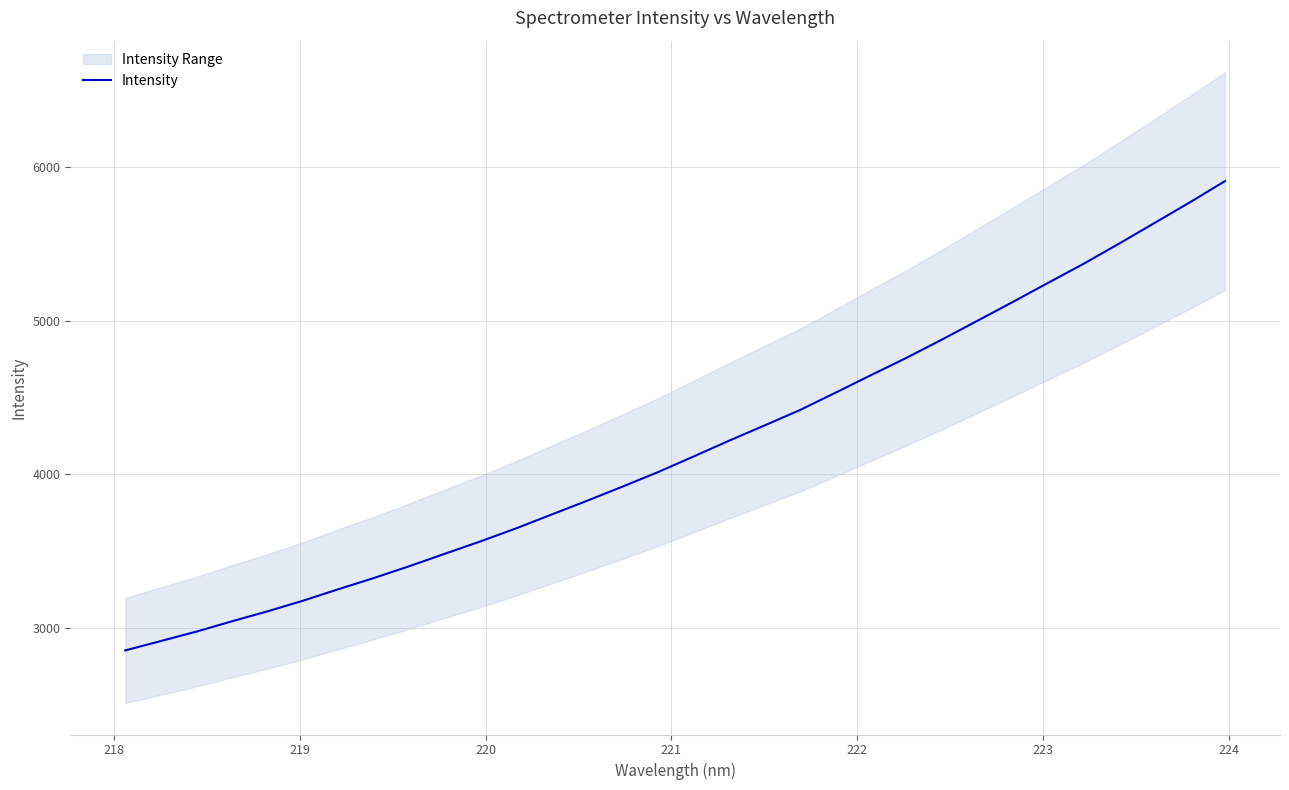

Reading left to right, extract all data points from this chart.

2852.6	2913.5	2974.7	3041.9	3106.6	3175.8	3251.0	3323.8	3401.1	3481.9	3562.2	3646.6	3736.7	3826.4	3918.6	4012.9	4114.4	4217.1	4316.6	4416.9	4529.5	4643.9	4756.4	4875.2	4997.5	5120.2	5245.3	5369.0	5500.3	5634.5	5769.4	5908.8